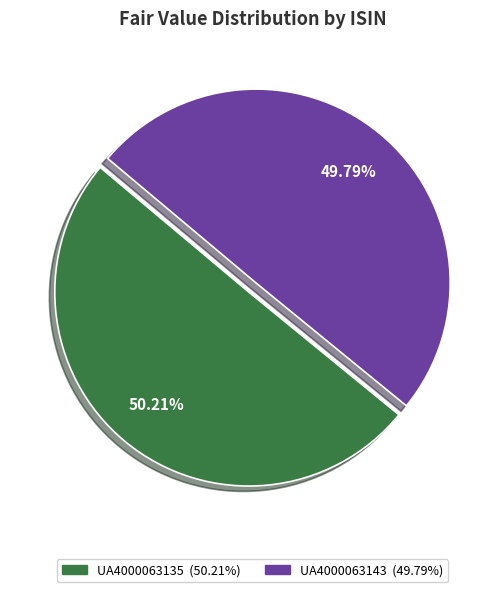

What portion of the pie excludes UA4000063143?

50.2%